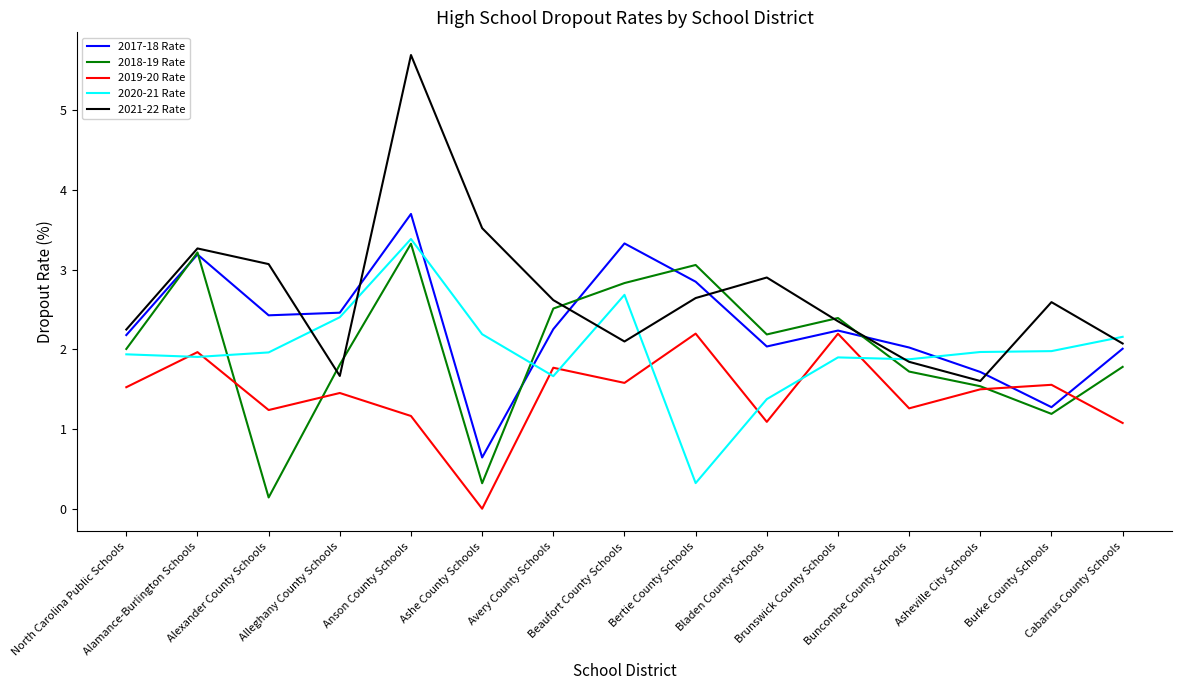

What is the maximum value for 2018-19 Rate?

3.3